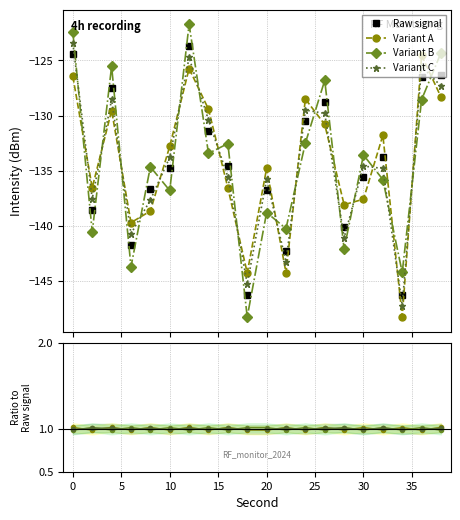

True or false: Variant A has a value of -211.2 at 22.

False